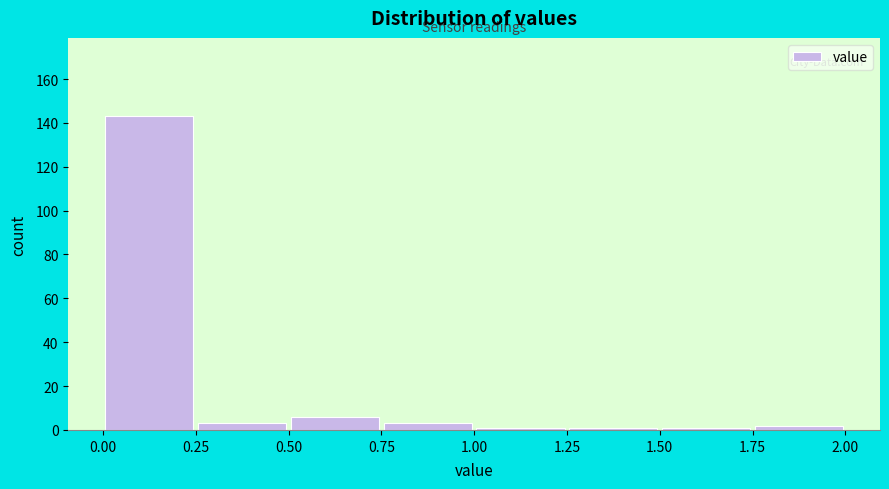

Reading left to right, transcribe this chart: for each bar, give the range it covers on the x-axis and its height. The values are not printed on the chart, so give them approximately, as read against the axis.

0.00 to 0.25: 144
0.25 to 0.50: 4
0.50 to 0.75: 6
0.75 to 1.00: 4
1.00 to 1.25: under 2
1.25 to 1.50: under 2
1.50 to 1.75: under 2
1.75 to 2.00: 2